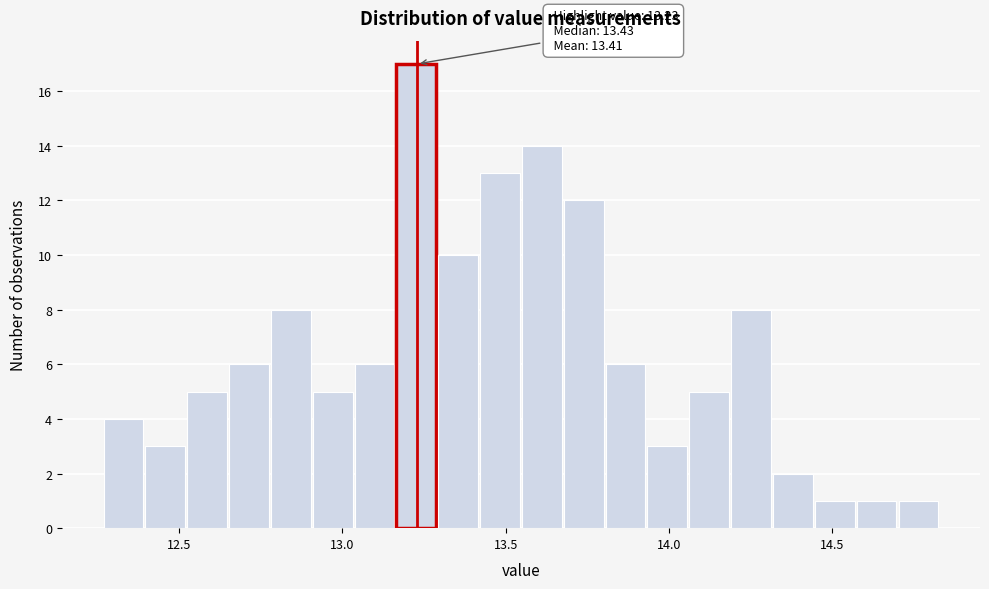

Around what value on the x-axis is the tallest bar? Give the approximate position of its centre, as read against the axis.

13.25